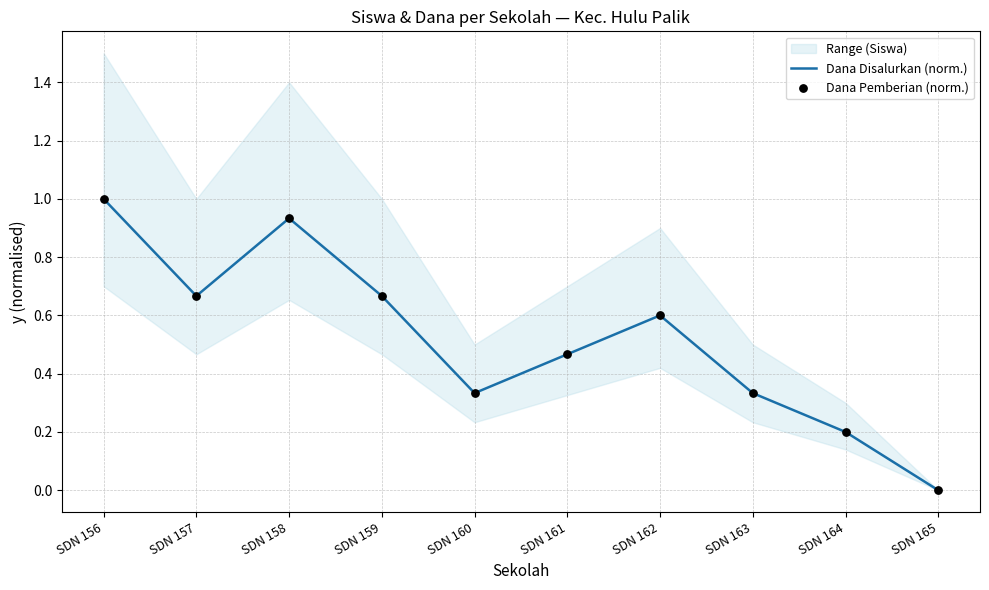

Which series reaches the maximum Y coordinate?

Dana Disalurkan (norm.)